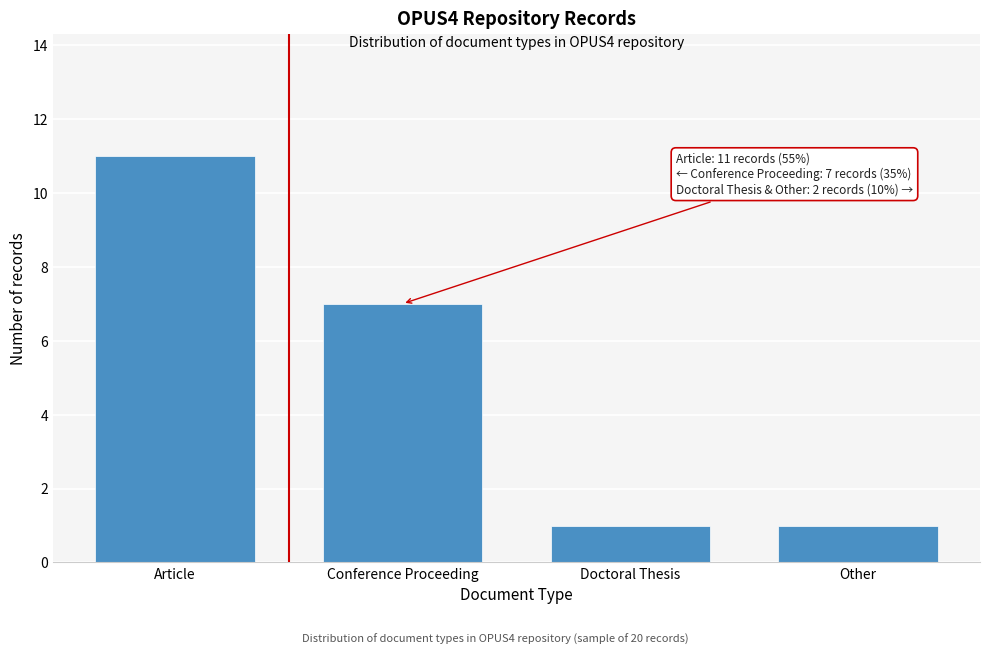

Reading left to right, transcribe all the data shown in this chart.

Article=11	Conference Proceeding=7	Doctoral Thesis=1	Other=1